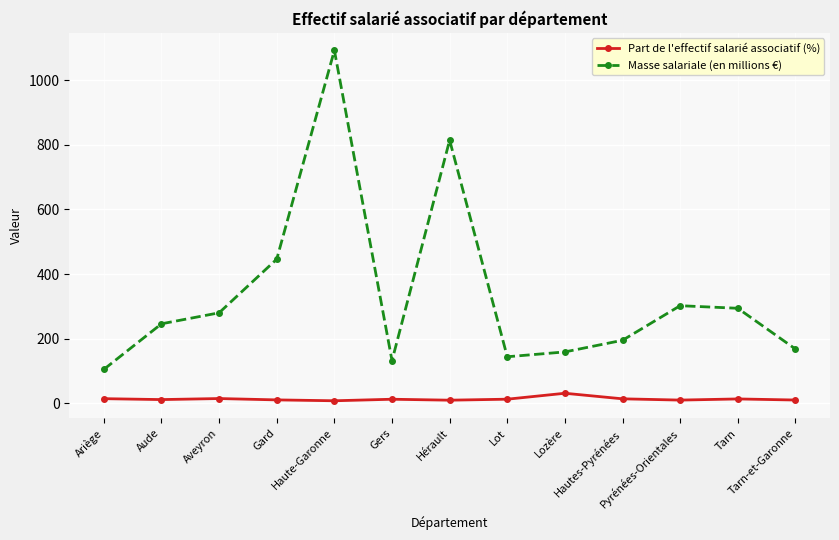

At which category does the chart reach its peak across all series?

Haute-Garonne